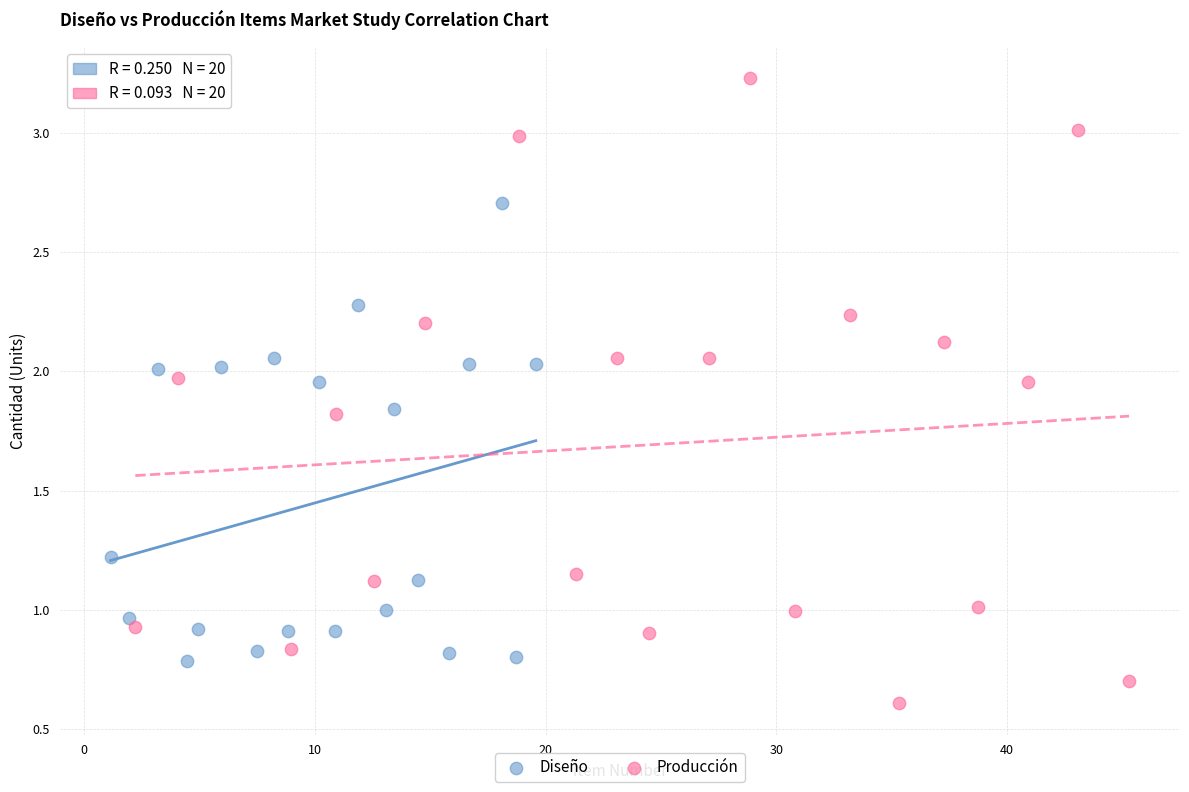

Which series has the largest Y range (max minus min)?

Producción